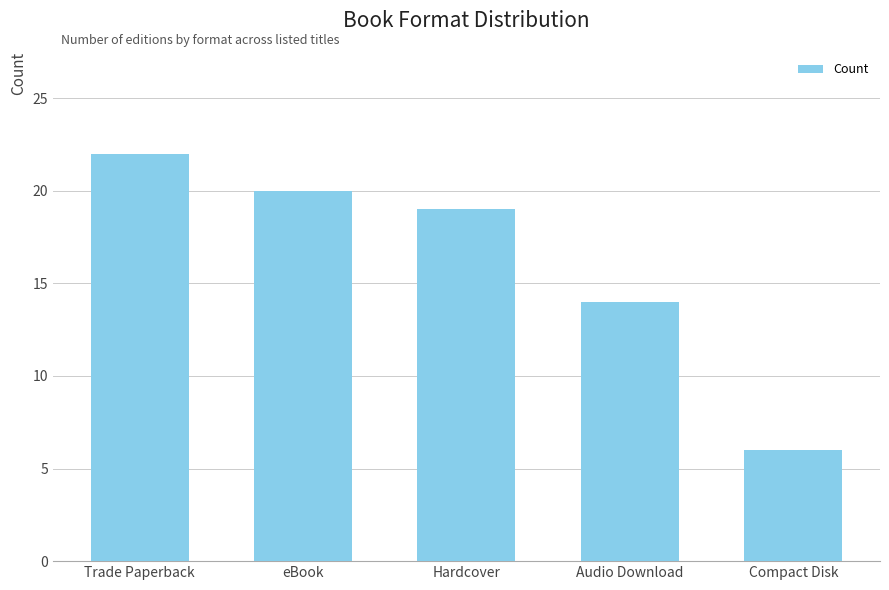

Between Audio Download and Hardcover, which is larger?

Hardcover